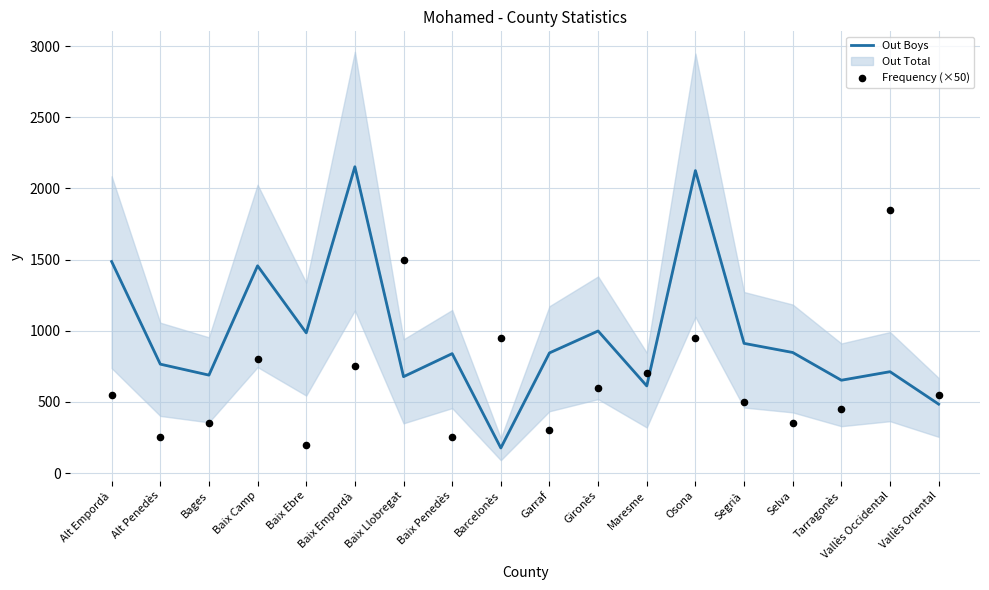

Which series has the largest Y range (max minus min)?

Out Boys